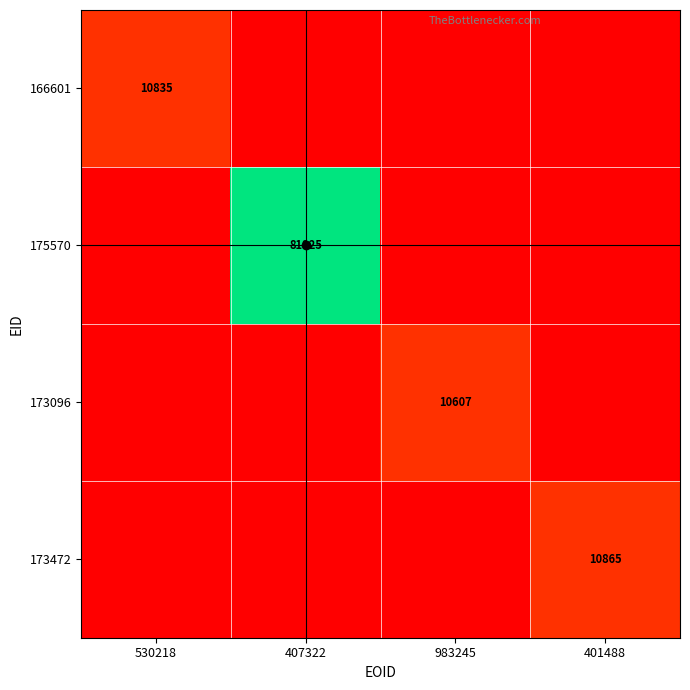

Which category has the lowest value in the 173096 series?

530218